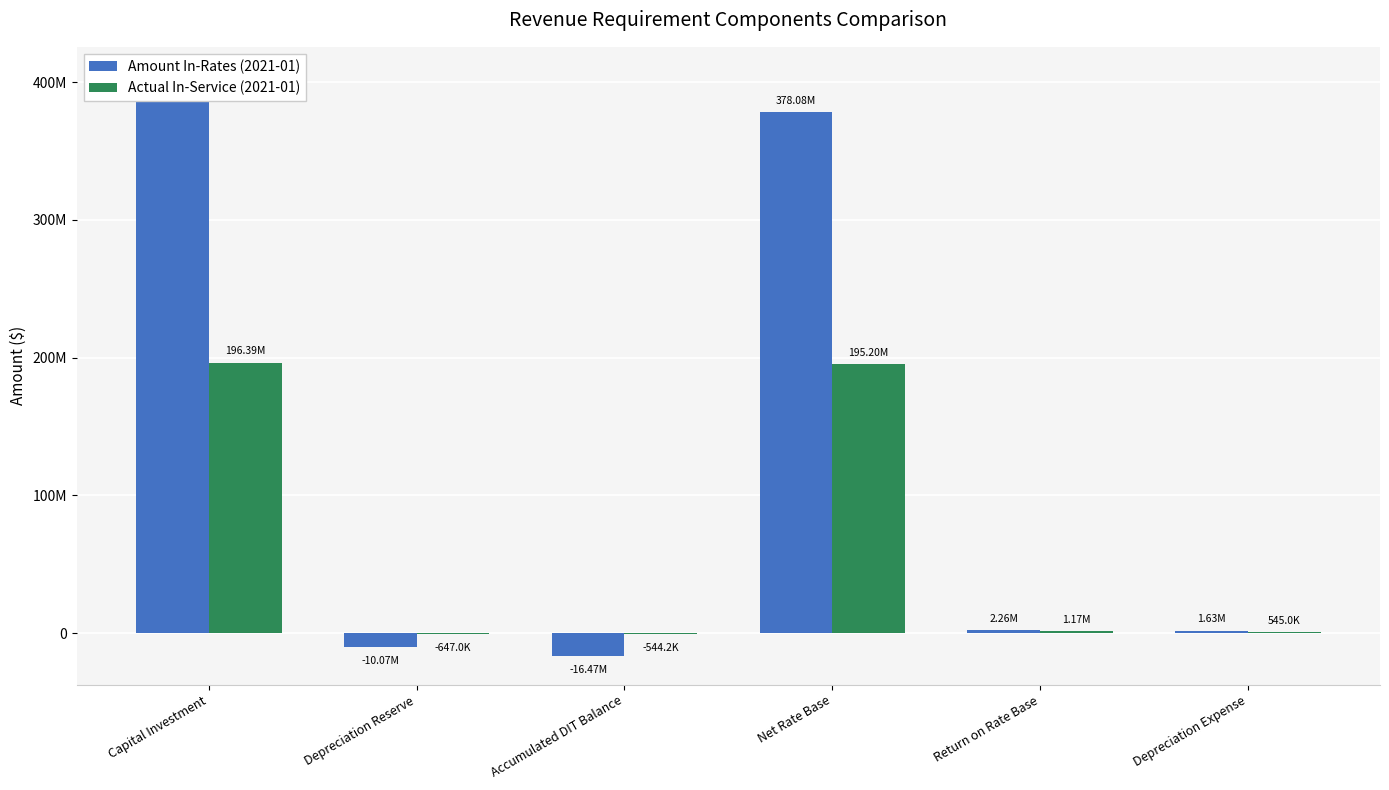

Are the bars grouped side by side (vs. stacked)?

Yes